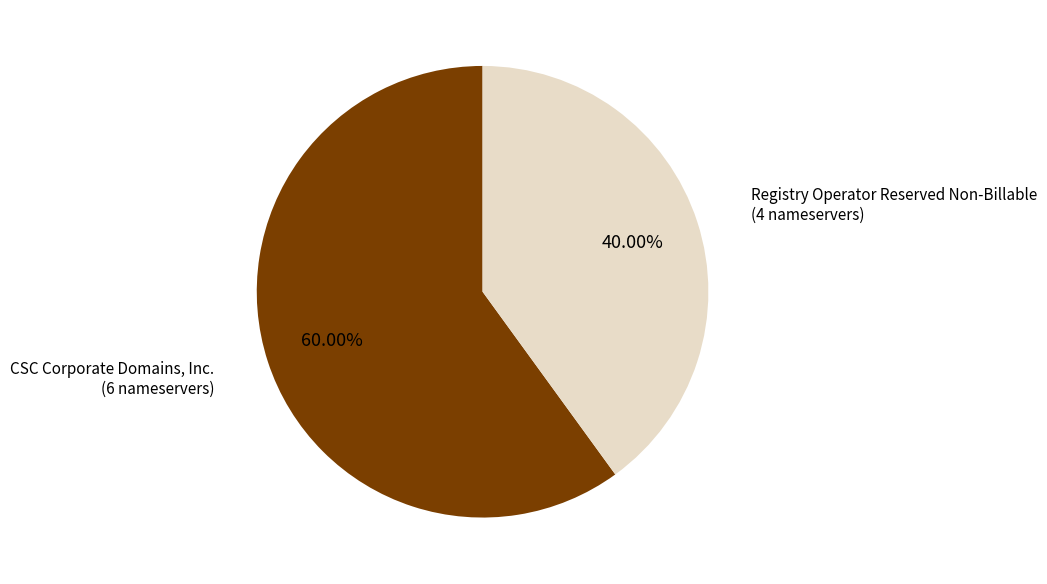

Does any single category account for the majority?

Yes